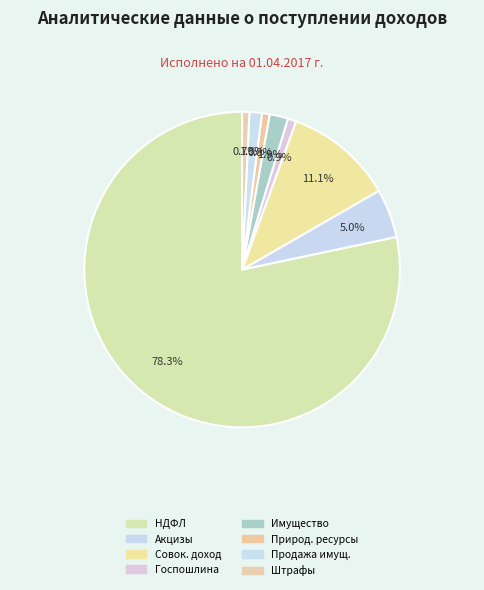

How many segments does this pie chart have?

8